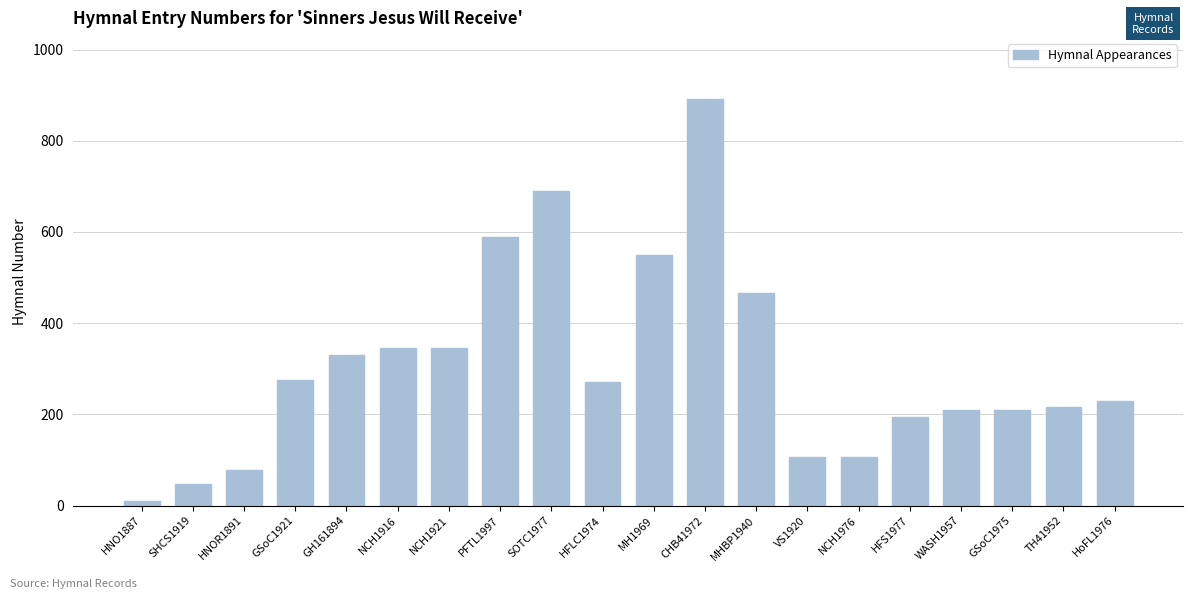

What is the approximate value at SHCS1919?

48